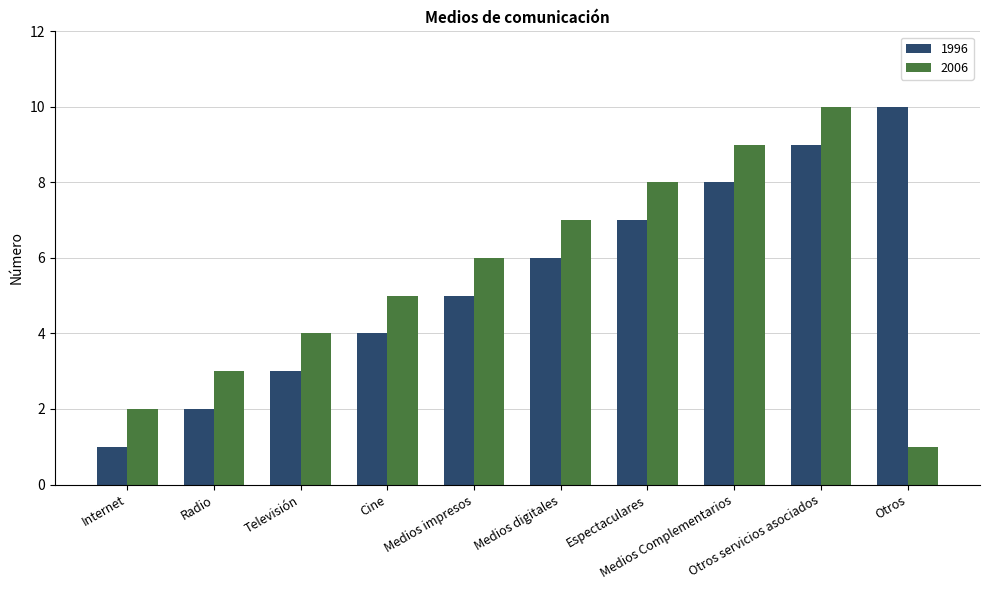

What is the greatest value displayed?

10